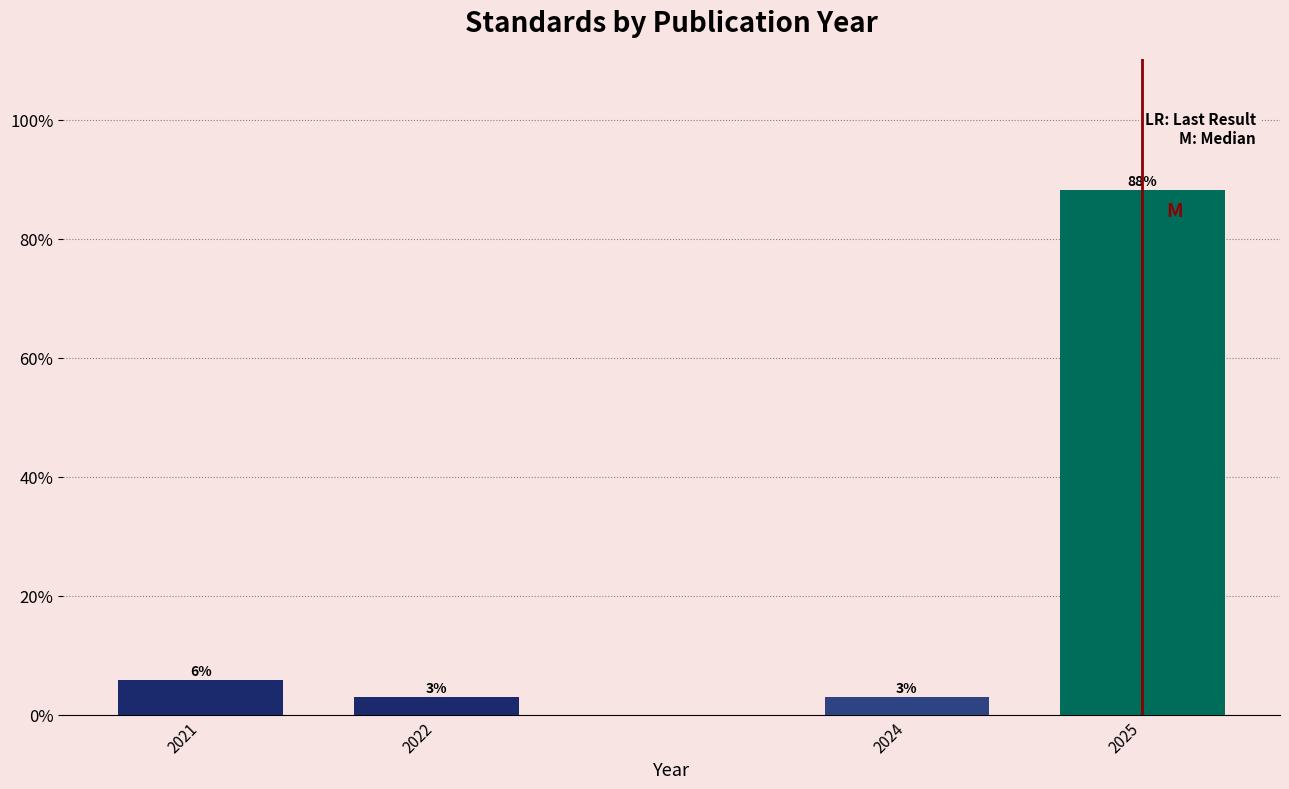

Are the bars horizontal?

No